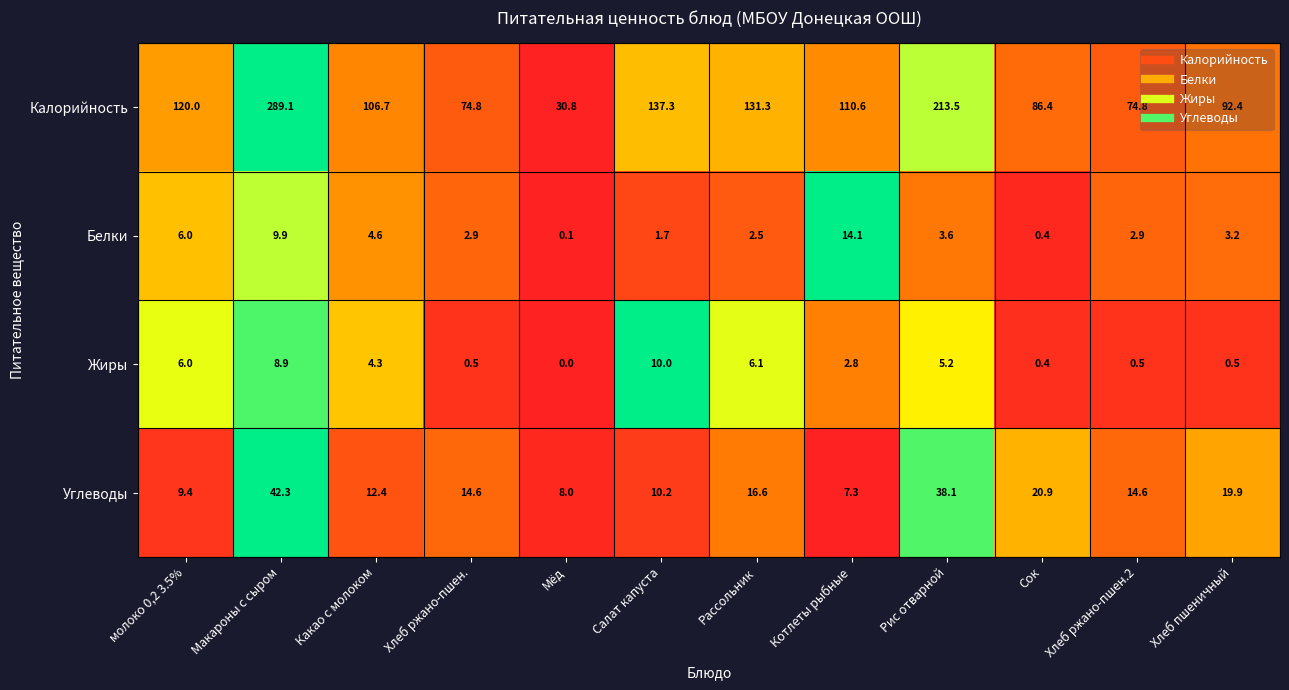

Rank the series by their maximum value, from lowest to highest.

Жиры, Белки, Углеводы, Калорийность